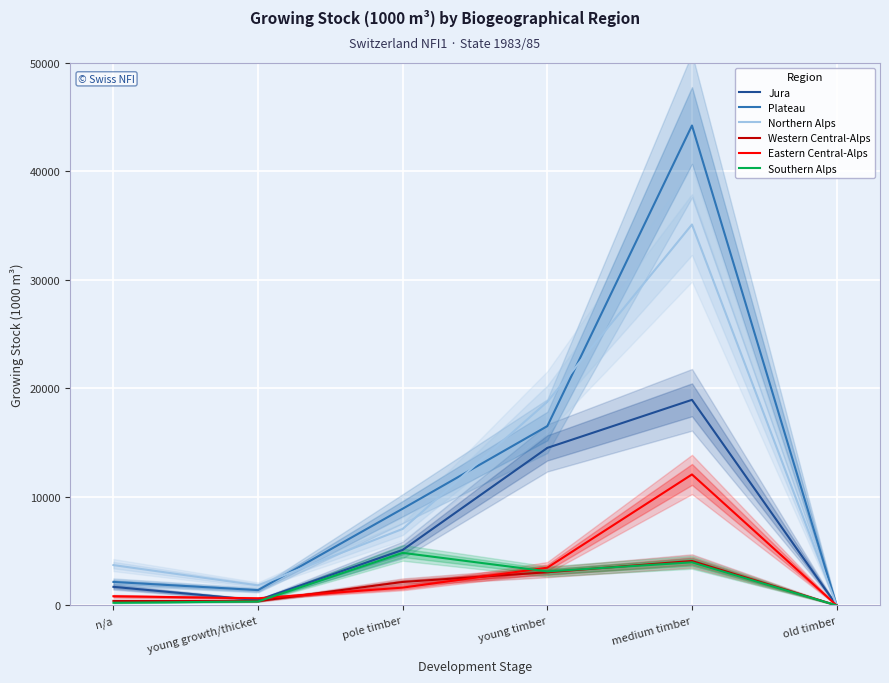

What is the difference between the maximum and minimum values in the Western Central-Alps series?

4092